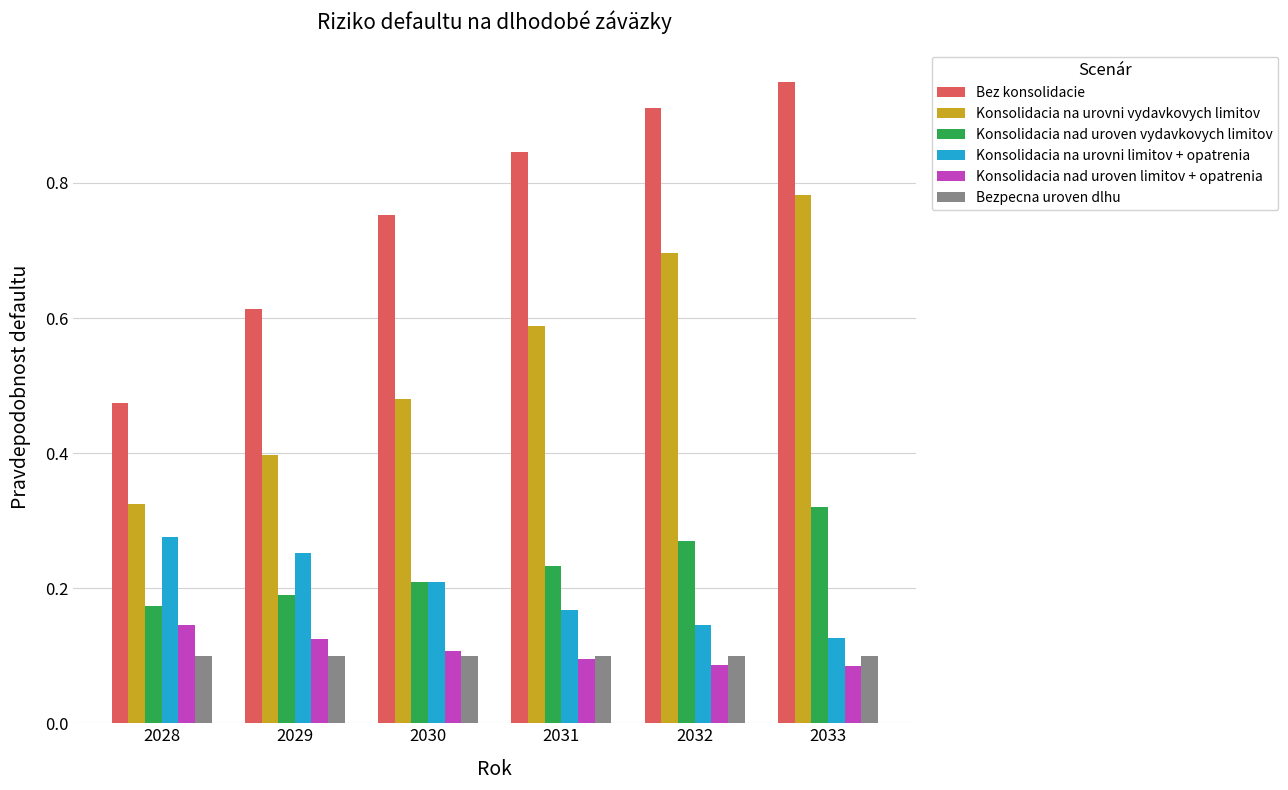

Which label corresponds to the largest value in the chart?

2033